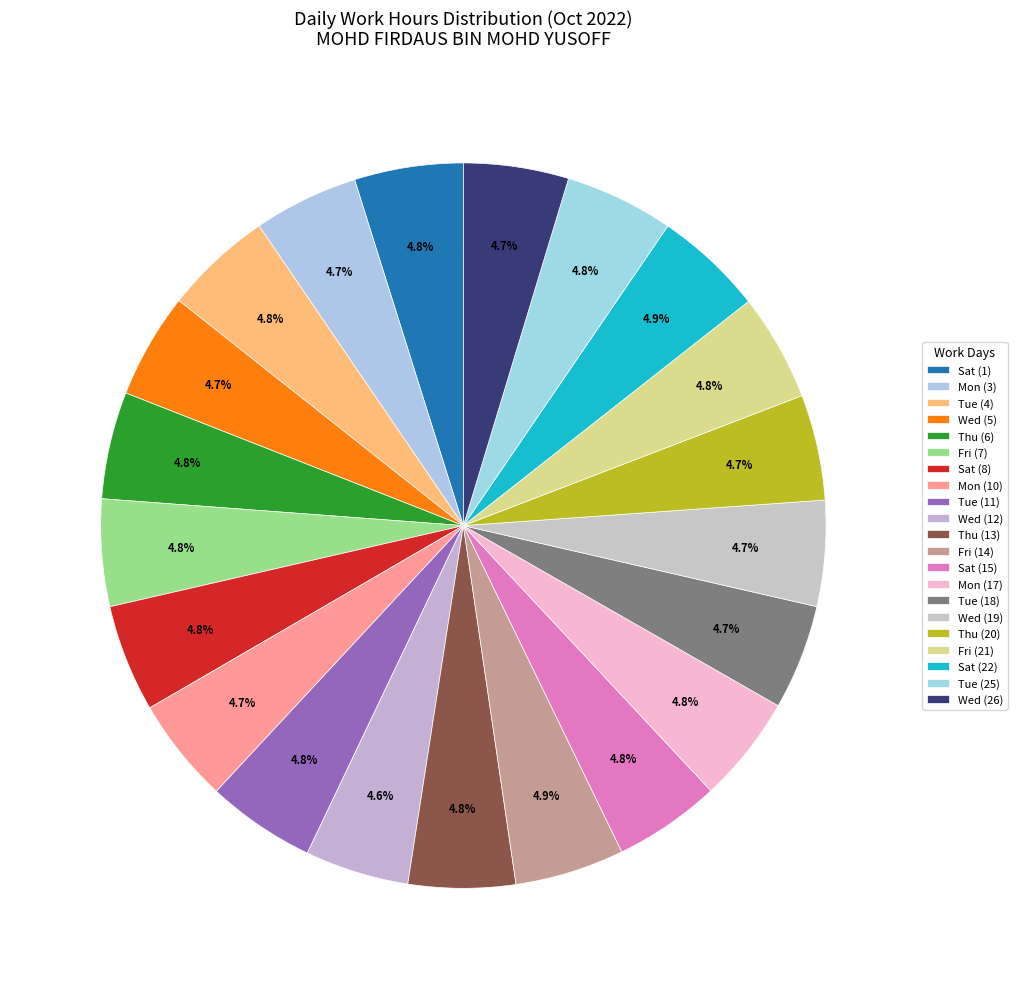

To the nearest percent, what percentage of the pie is Mon (3)?

5%